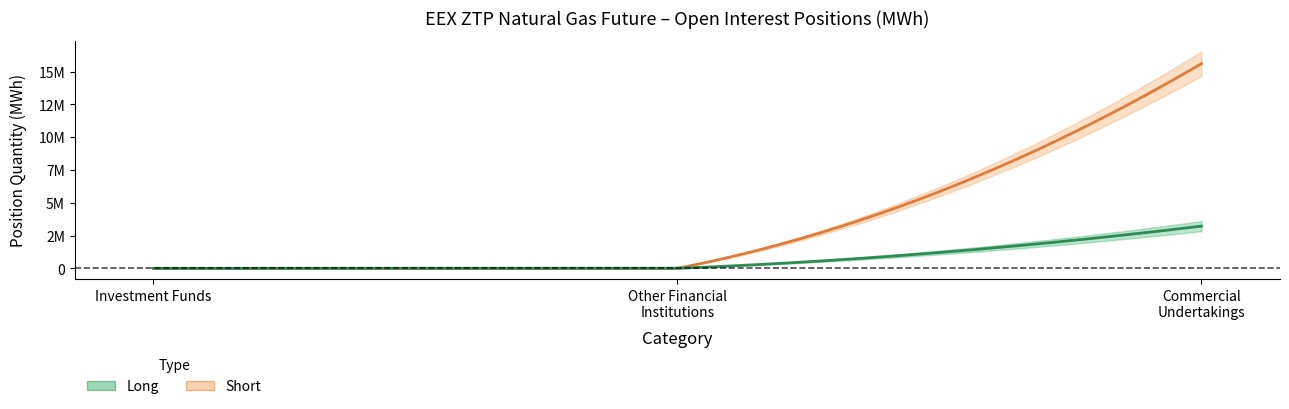

What is the greatest value displayed?

15595875